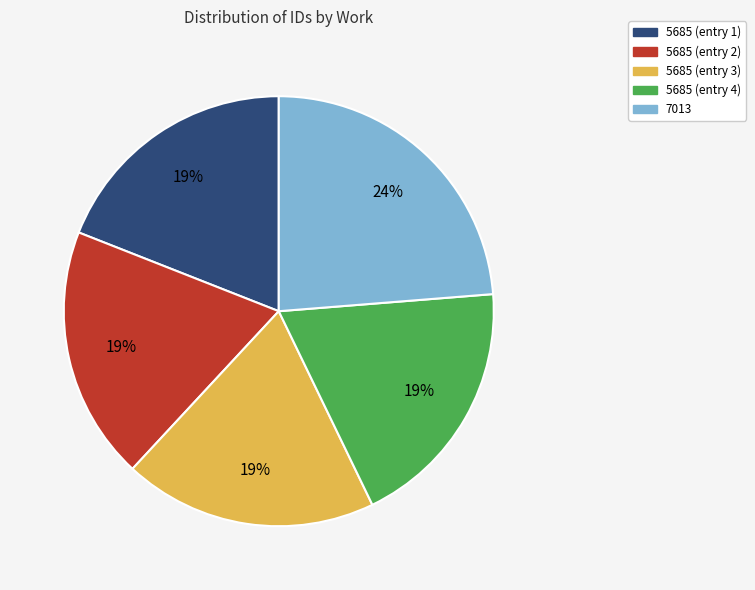

How many segments does this pie chart have?

5